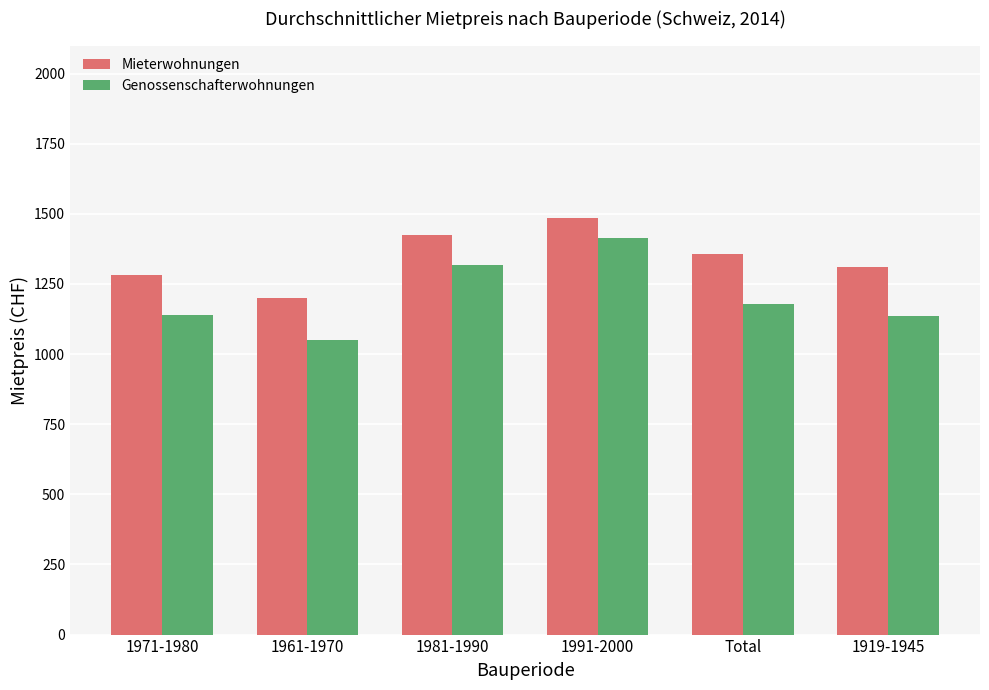

Where is Genossenschafterwohnungen nearest to the value 1232?

Total